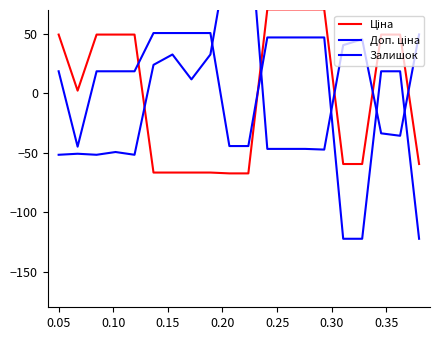

The Ціна series shows 64.9 at 0.10. True or false?

False